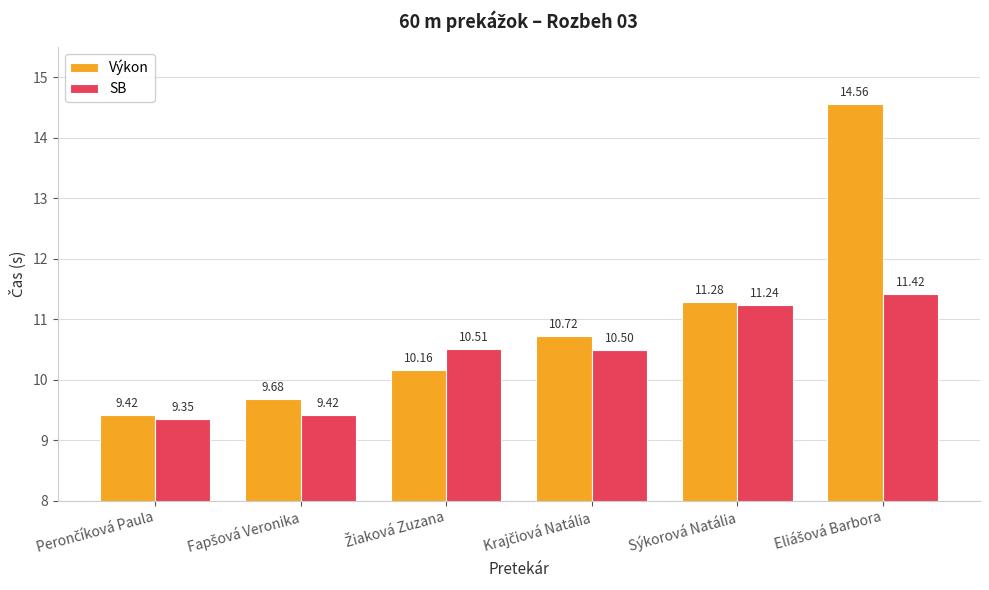

Which series has the largest total across all categories?

Výkon